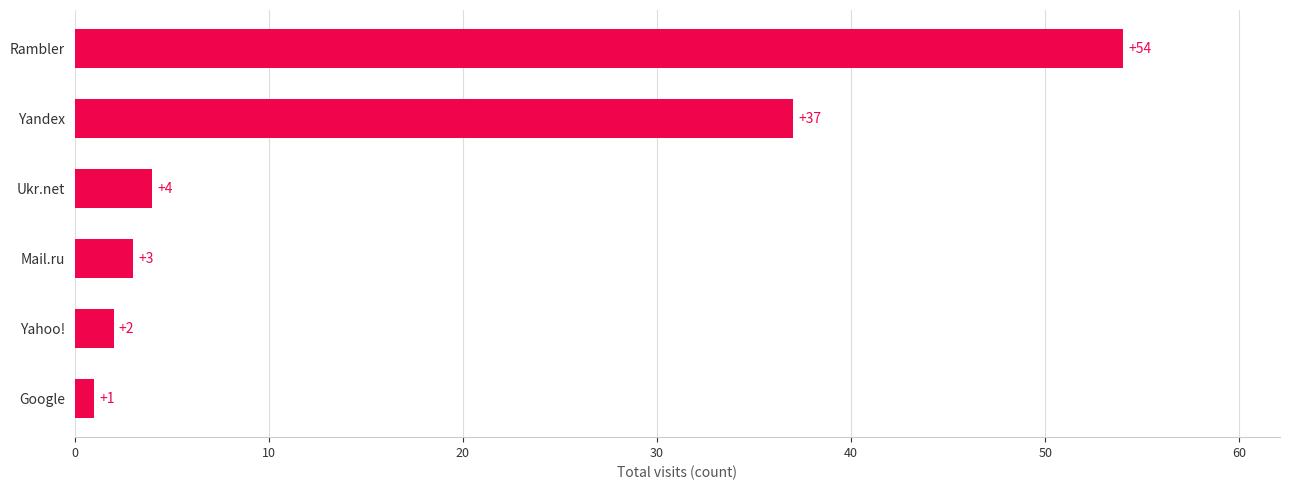

What is the difference between the maximum and minimum values?

53